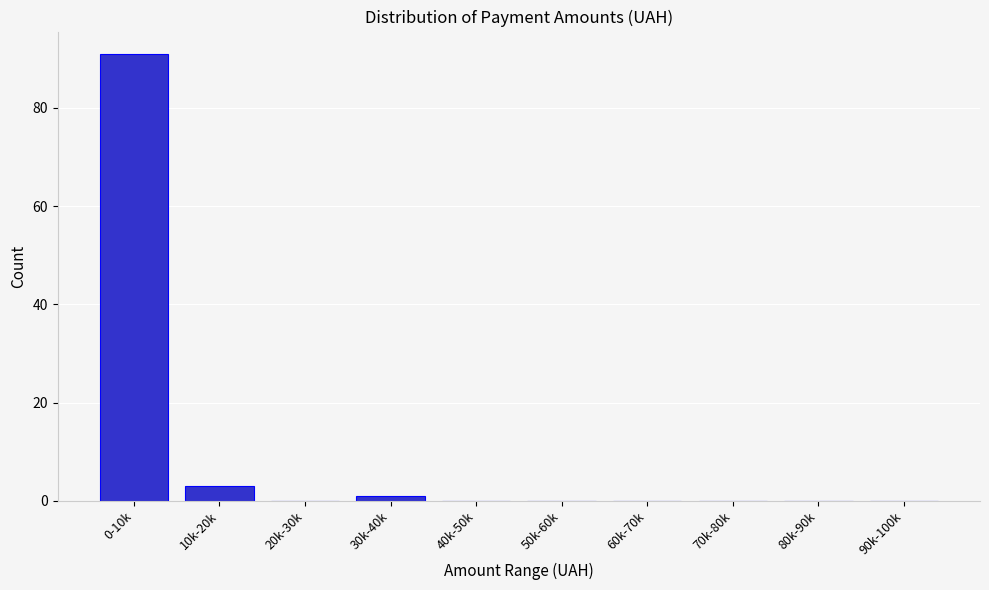

Reading left to right, transcribe all the data shown in this chart.

0-10k=91	10k-20k=3	20k-30k=0	30k-40k=1	40k-50k=0	50k-60k=0	60k-70k=0	70k-80k=0	80k-90k=0	90k-100k=0